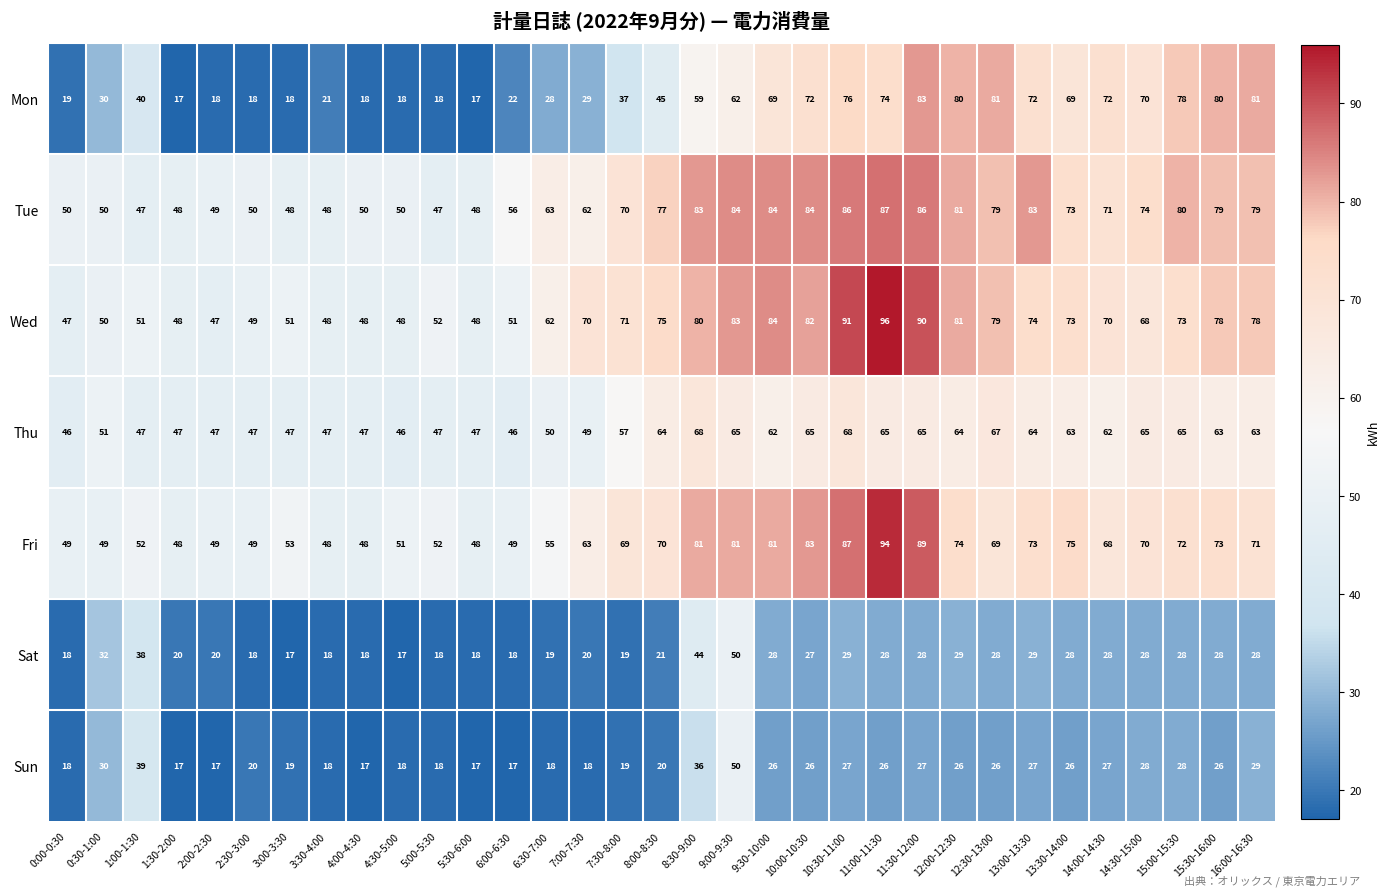

Is it true that Fri equals 81 at 9:30-10:00?

True